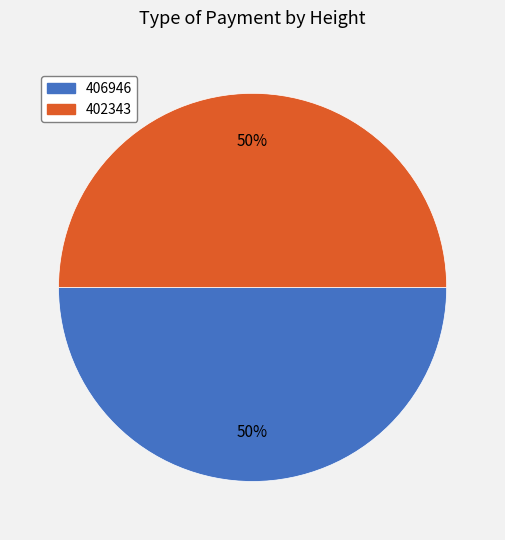

To the nearest percent, what percentage of the pie is 402343?

50%